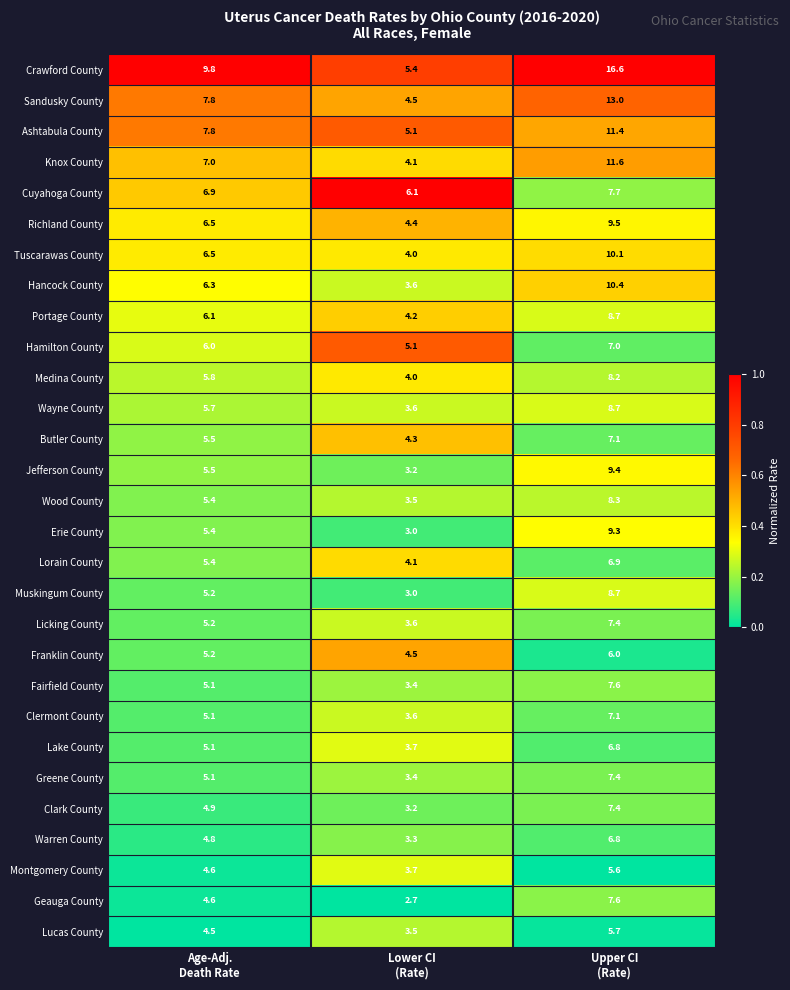

Which series changed the most between Age-Adj.
Death Rate and Upper CI
(Rate)?

Crawford County